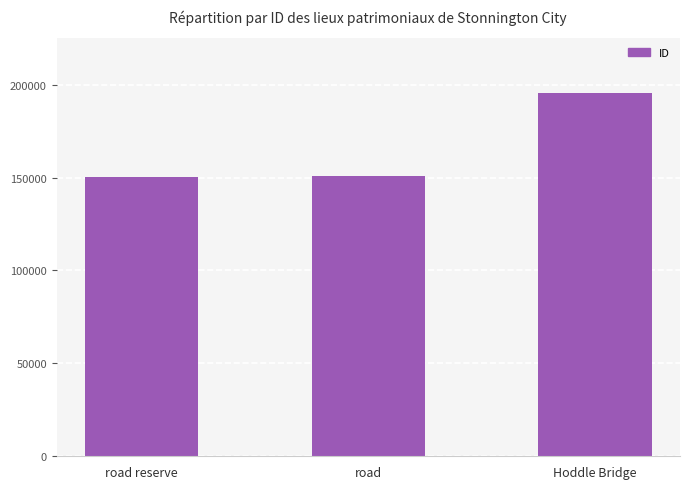

What position from the right is road reserve?

3